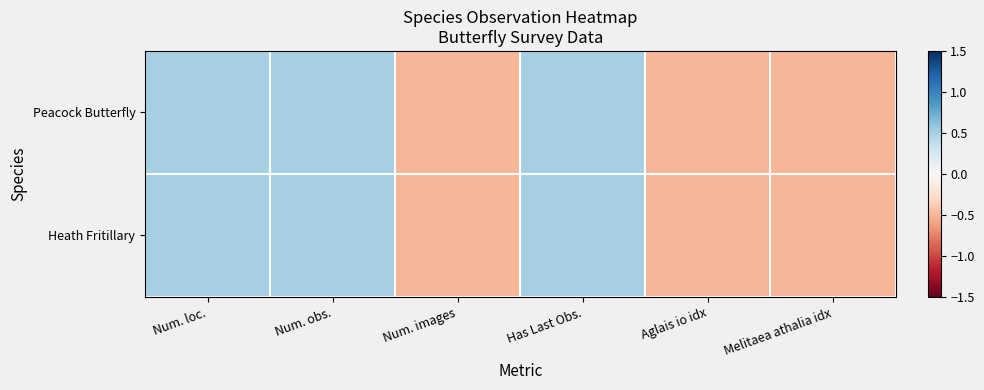

Between Has Last Obs. and Aglais io idx, which series saw the biggest shift?

Peacock Butterfly